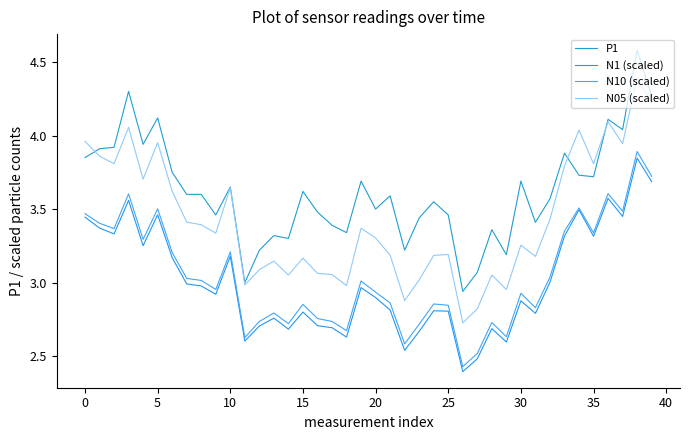

What is the label of the 35th point from the left?

34